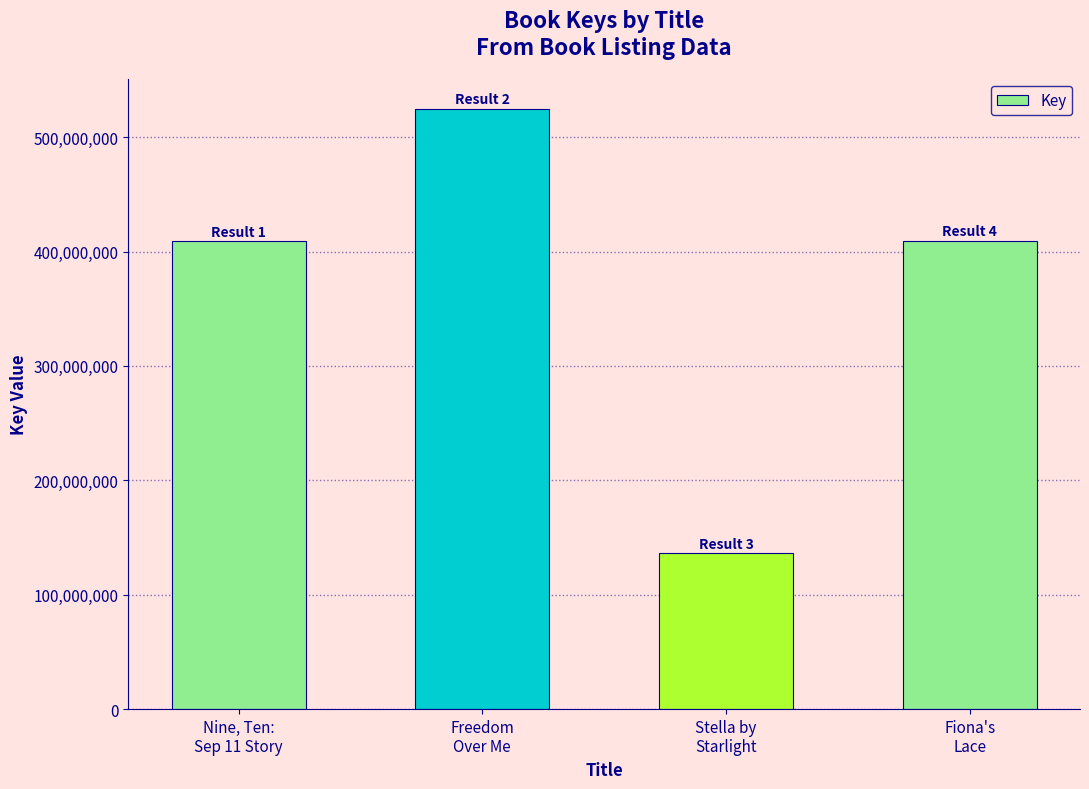

What is the label of the 2nd bar from the left?

Freedom
Over Me